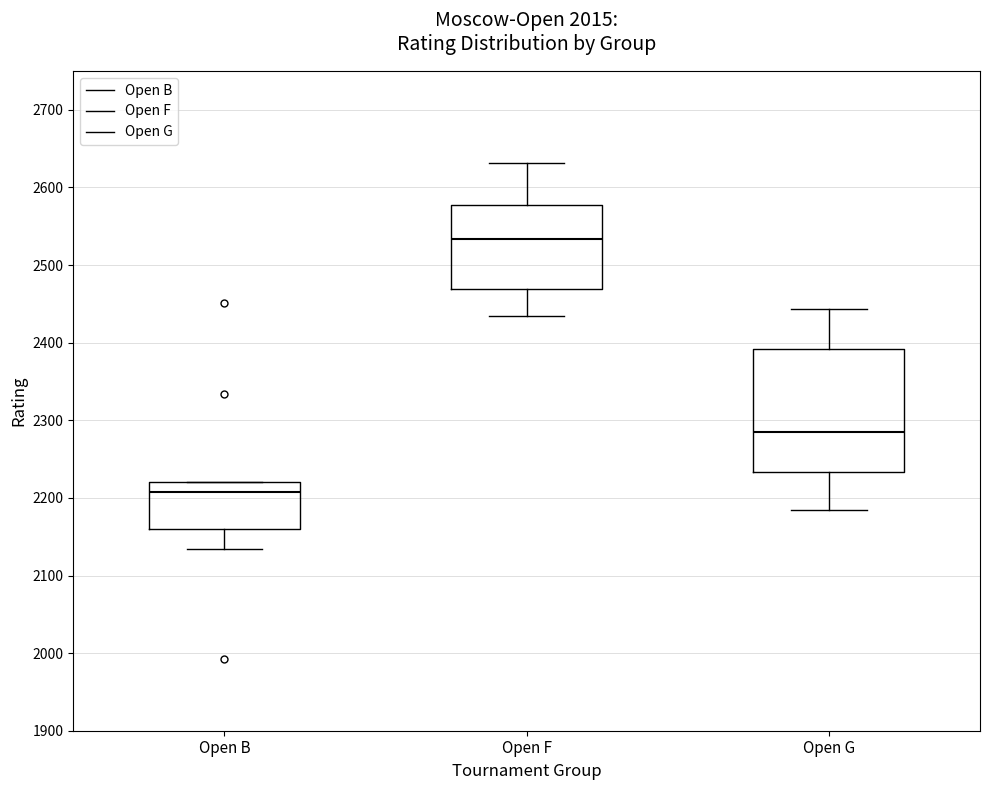

Where does the lower whisker of the box for Open F end on the y-axis? The values are not printed on the chart, so give them approximately, as read against the axis.

2440